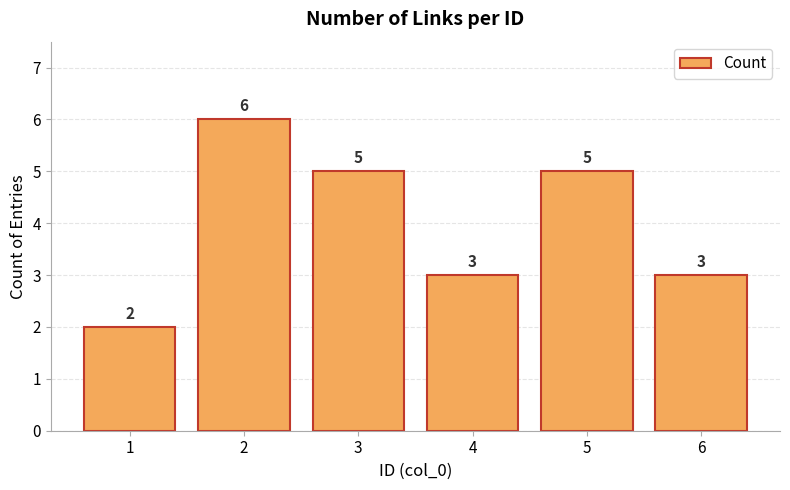

What is the difference between the values at 4 and 5?

2